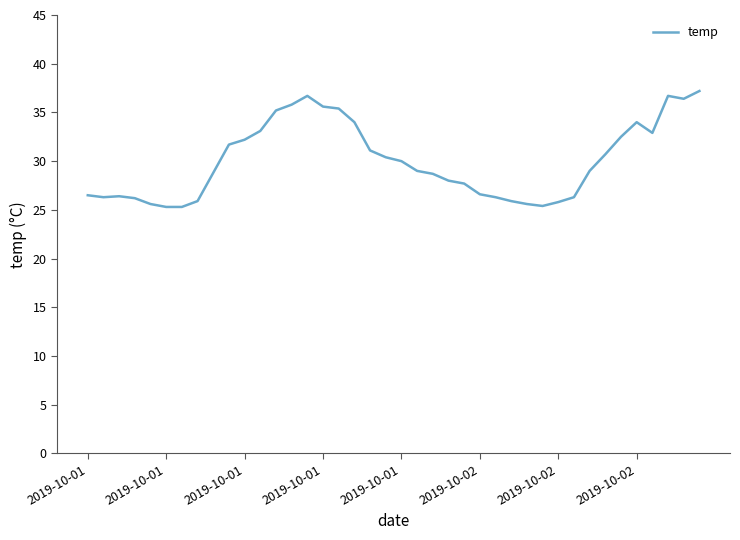

What is the greatest value displayed?

37.2